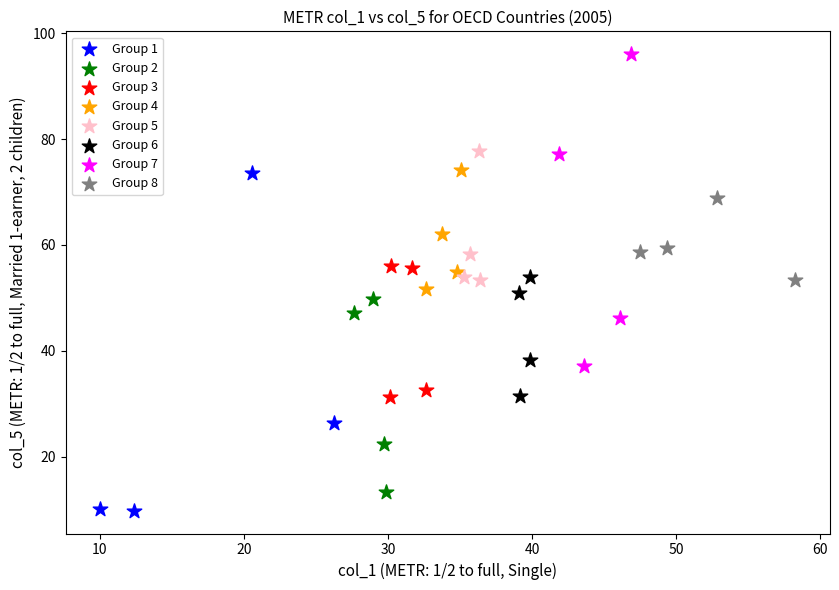

Which series has the largest Y range (max minus min)?

Group 1